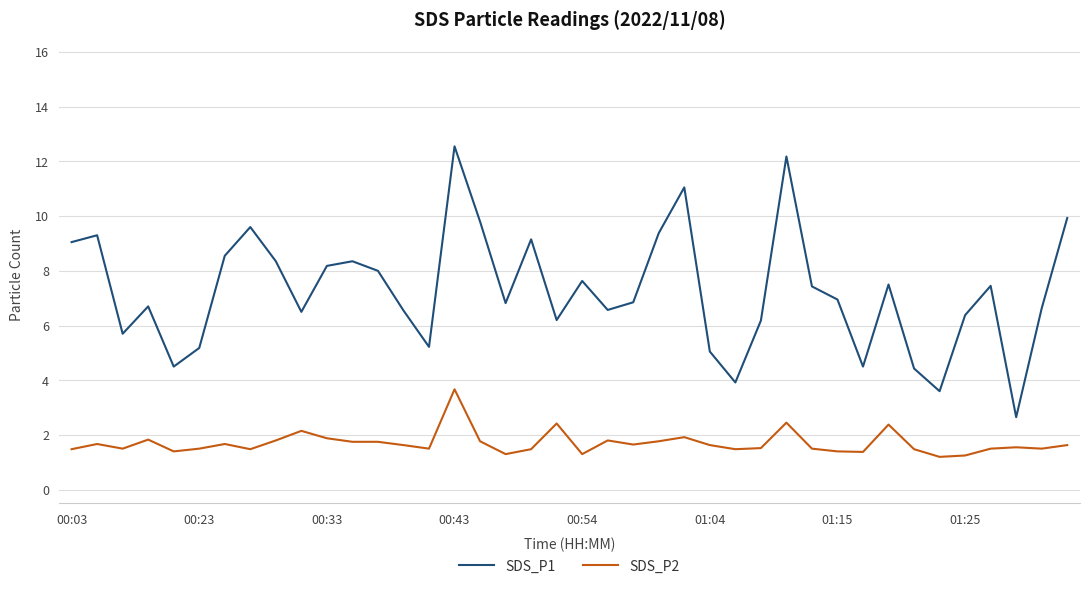

What is the highest value of the SDS_P1 series?

12.6